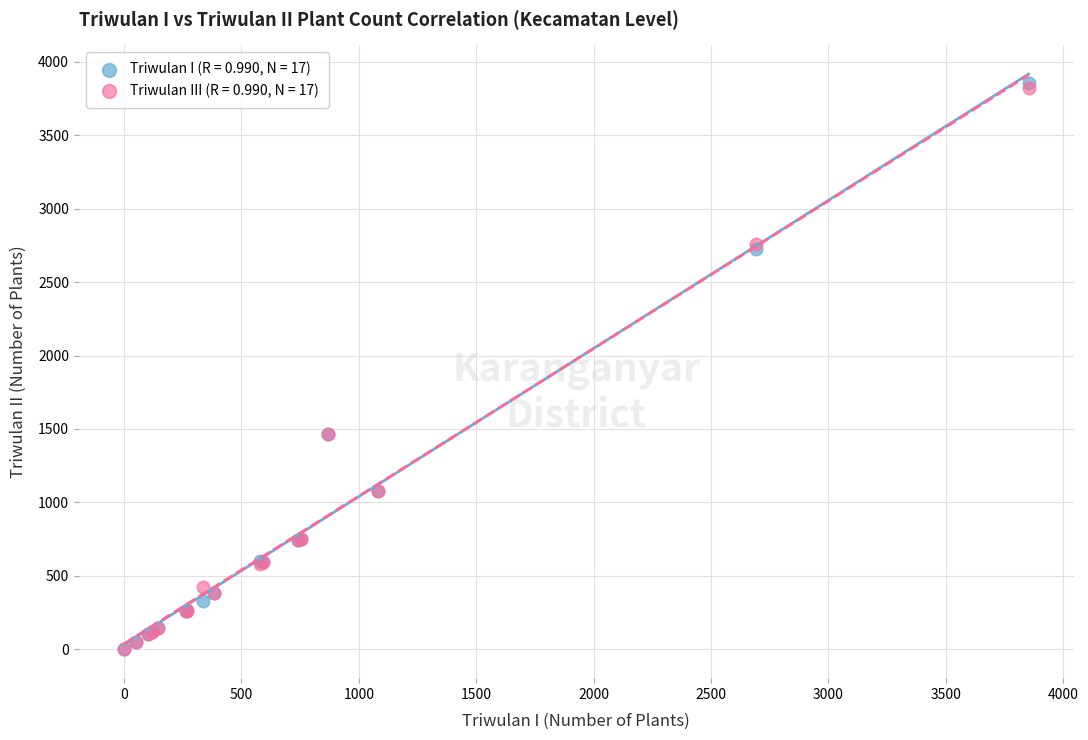

What are all the series names shown in the legend?

Triwulan I (R = 0.990, N = 17), Triwulan III (R = 0.990, N = 17)